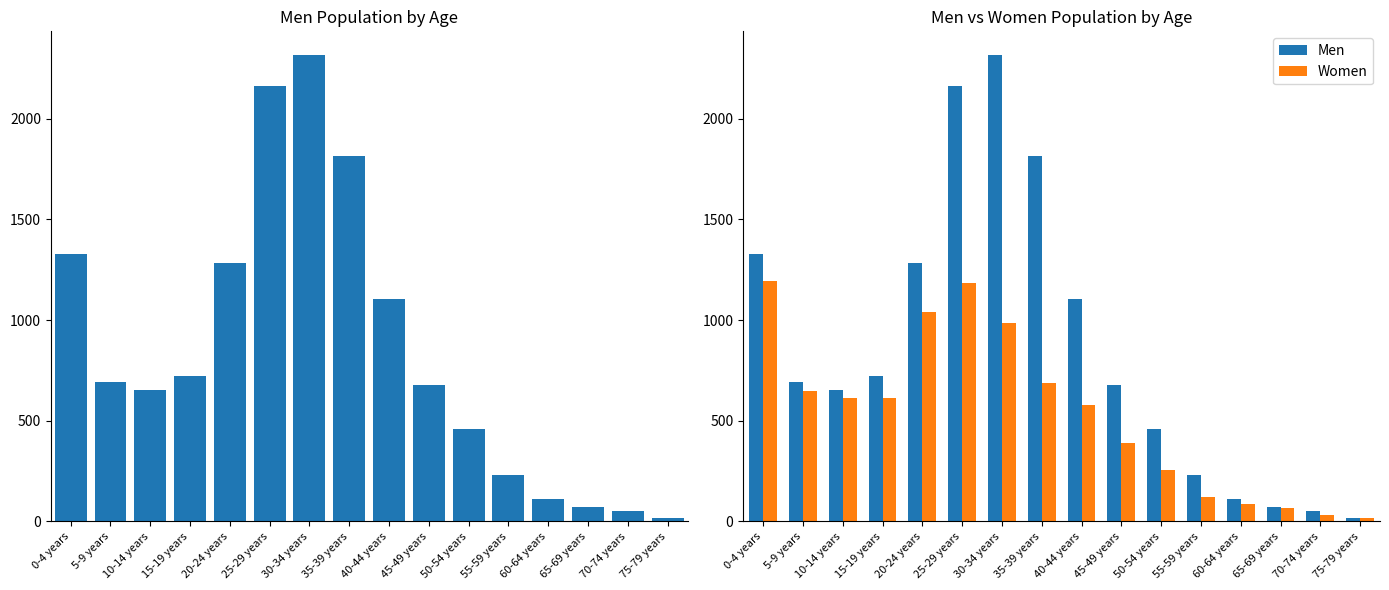

Reading left to right, what are all the values shown in this chart?

Men: 1329	693	655	721	1285	2162	2318	1817	1107	677	458	229	111	71	51	18
Women: 1195	647	614	614	1042	1185	985	687	578	391	255	122	87	66	34	18